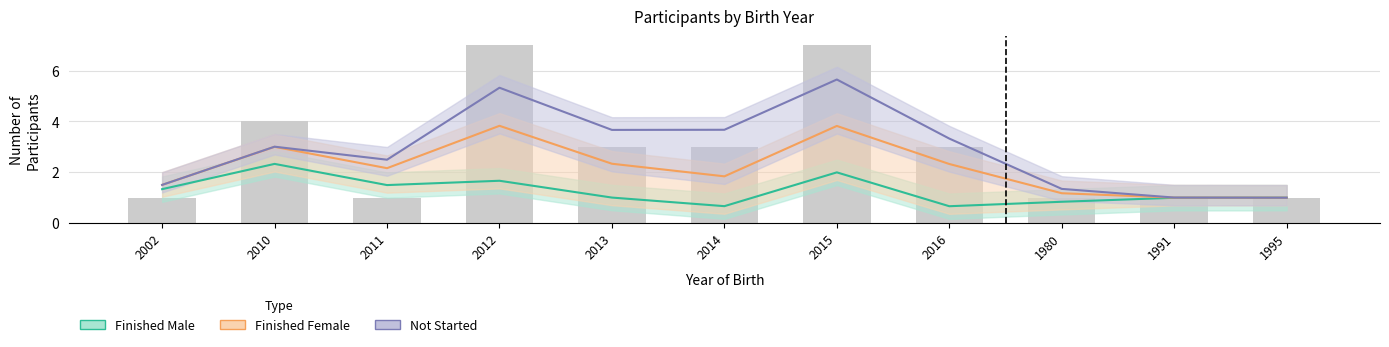

Is it true that Not Started equals 1.3 at 1980?

True